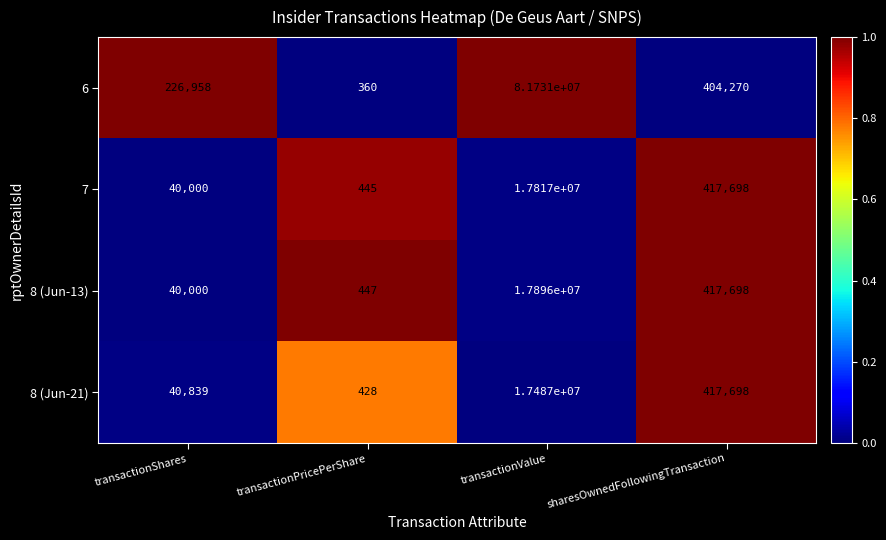

How many data points does each series have?

4